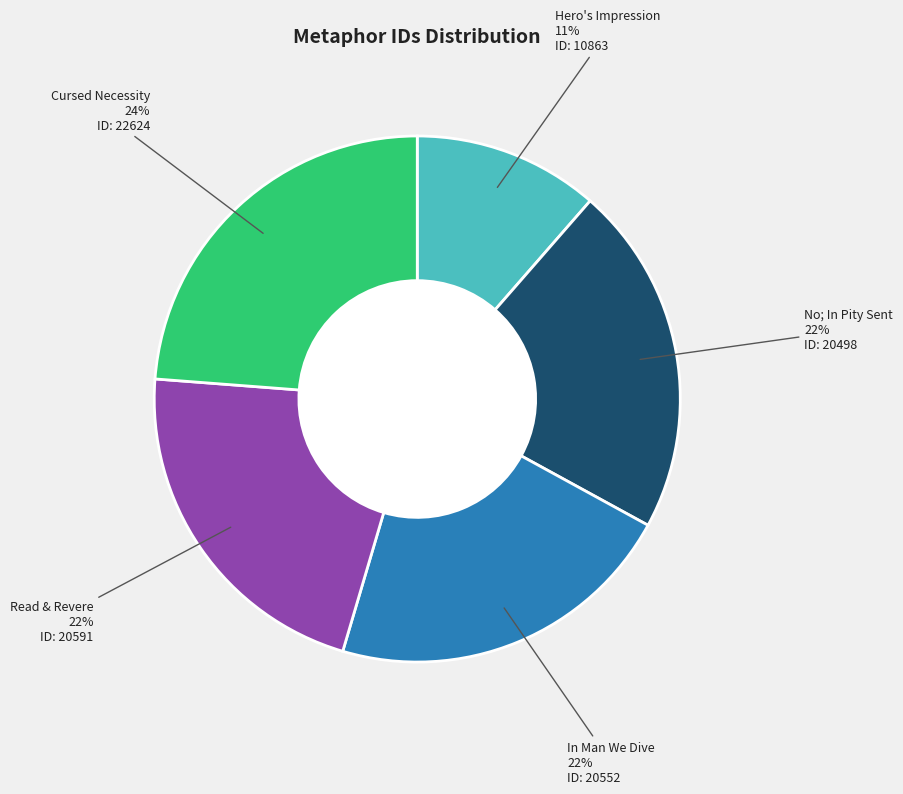

How many slices are in this pie chart?

5